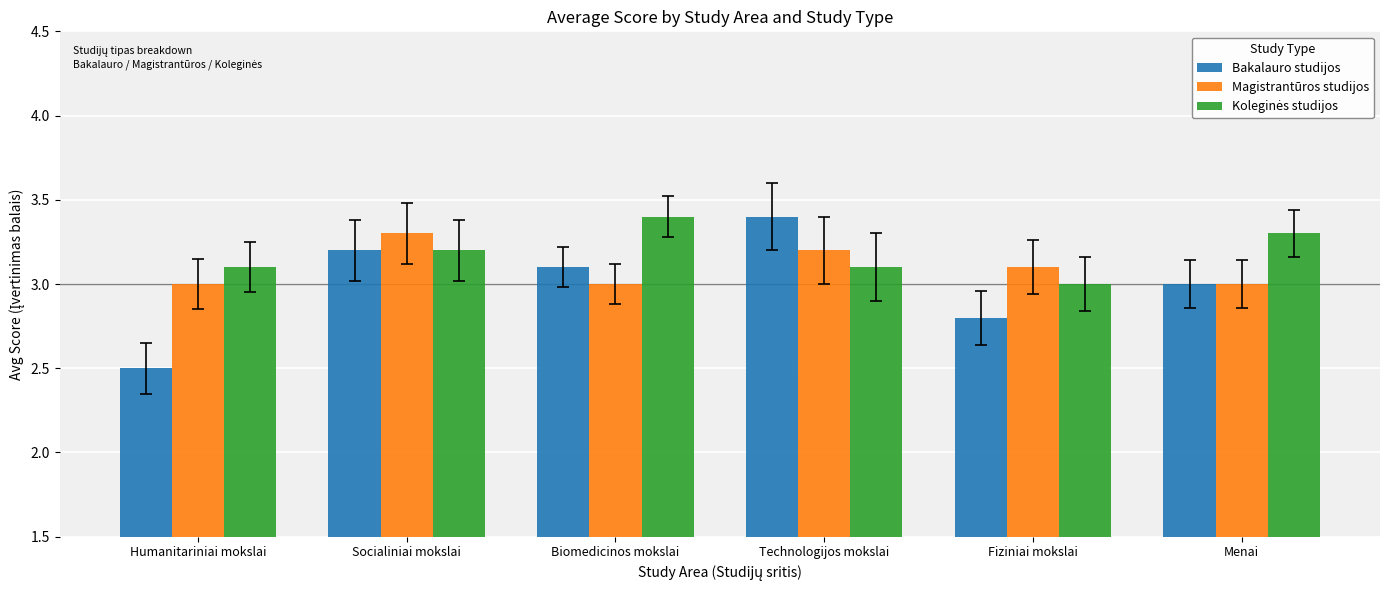

What is the greatest value displayed?

3.4